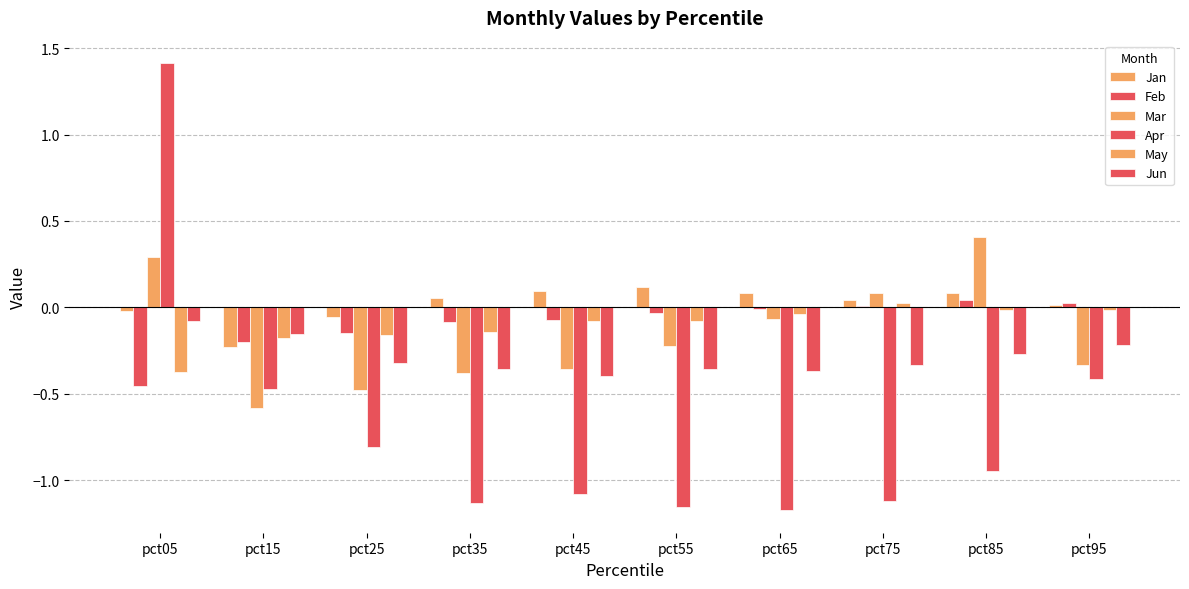

Reading left to right, transcribe all the data shown in this chart.

Jan: pct05=-0.0	pct15=-0.2	pct25=-0.1	pct35=0.1	pct45=0.1	pct55=0.1	pct65=0.1	pct75=0.0	pct85=0.1	pct95=0.0
Feb: pct05=-0.5	pct15=-0.2	pct25=-0.1	pct35=-0.1	pct45=-0.1	pct55=-0.0	pct65=-0.0	pct75=0.0	pct85=0.0	pct95=0.0
Mar: pct05=0.3	pct15=-0.6	pct25=-0.5	pct35=-0.4	pct45=-0.4	pct55=-0.2	pct65=-0.1	pct75=0.1	pct85=0.4	pct95=-0.3
Apr: pct05=1.4	pct15=-0.5	pct25=-0.8	pct35=-1.1	pct45=-1.1	pct55=-1.2	pct65=-1.2	pct75=-1.1	pct85=-0.9	pct95=-0.4
May: pct05=-0.4	pct15=-0.2	pct25=-0.2	pct35=-0.1	pct45=-0.1	pct55=-0.1	pct65=-0.0	pct75=0.0	pct85=-0.0	pct95=-0.0
Jun: pct05=-0.1	pct15=-0.2	pct25=-0.3	pct35=-0.4	pct45=-0.4	pct55=-0.4	pct65=-0.4	pct75=-0.3	pct85=-0.3	pct95=-0.2